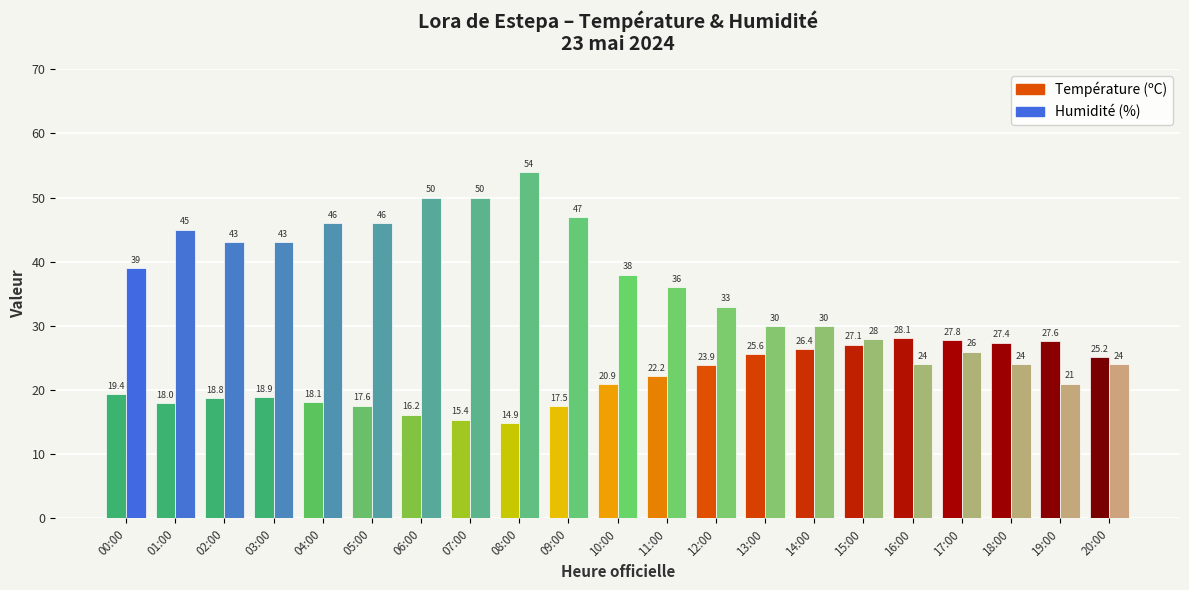

Is the value of Humidité (%) at 02:00 greater than the value of Température (ºC) at 09:00?

Yes